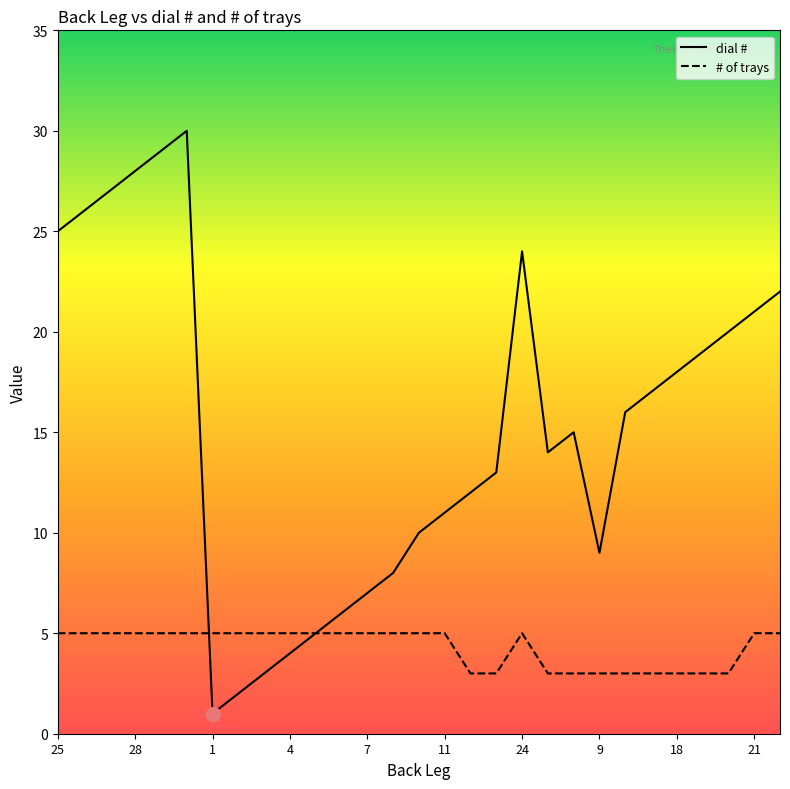

List the series in order of their peak value, highest first.

dial #, # of trays